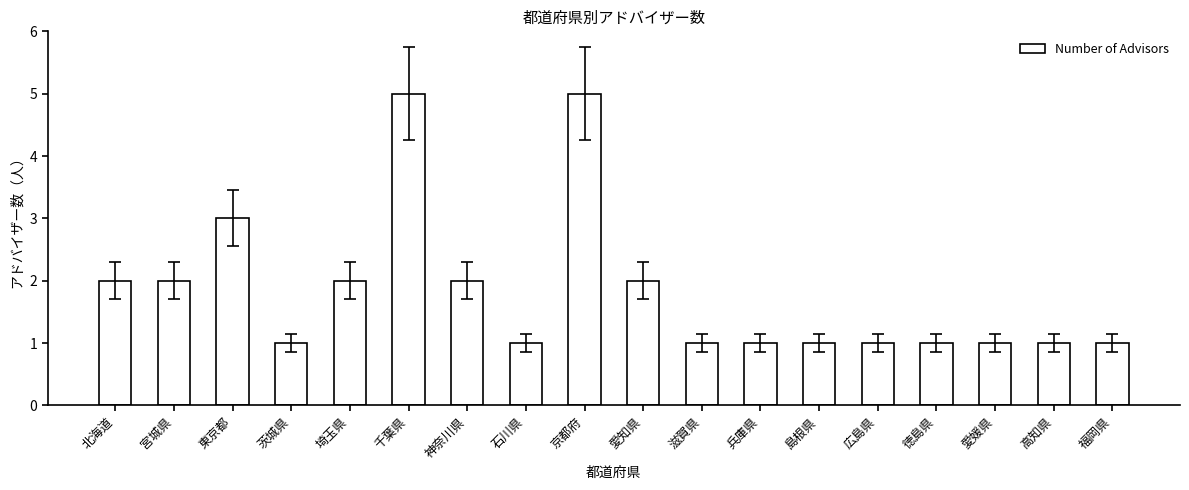

Reading left to right, transcribe all the data shown in this chart.

2	2	3	1	2	5	2	1	5	2	1	1	1	1	1	1	1	1